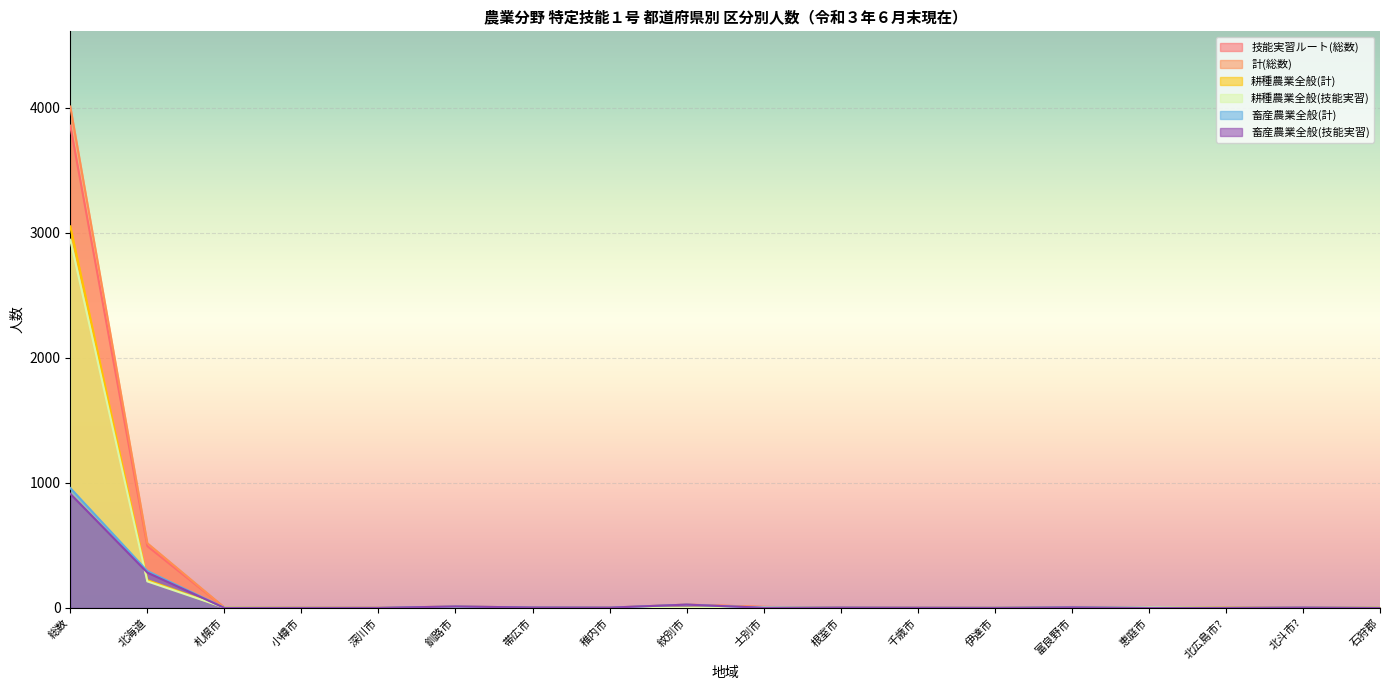

Which category has the lowest value in the 畜産農業全般(計) series?

札幌市